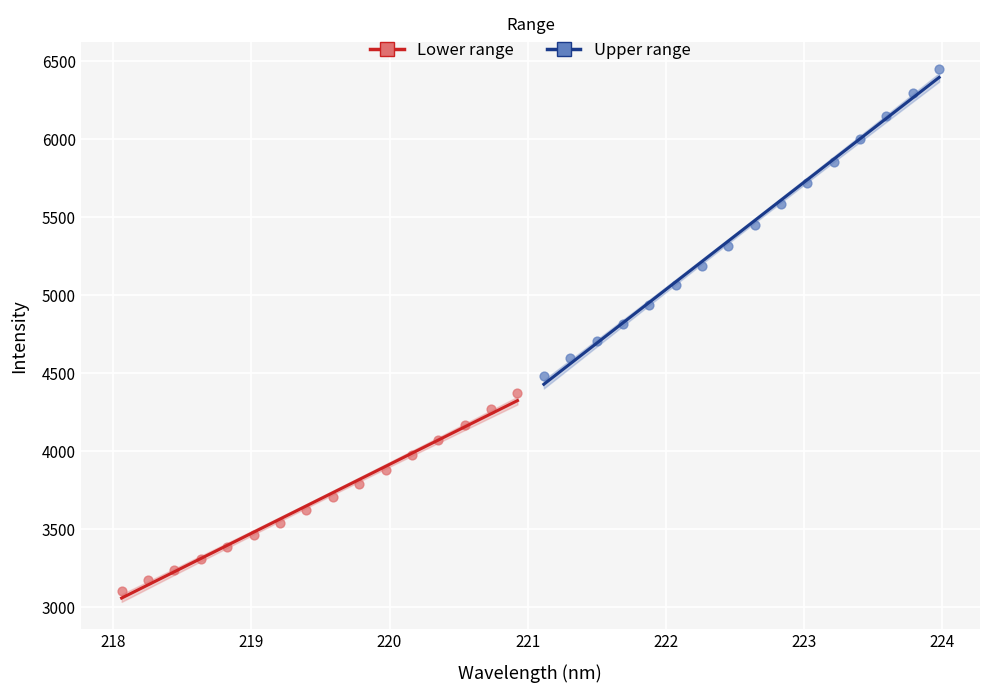

Which series has the largest Y range (max minus min)?

Upper range